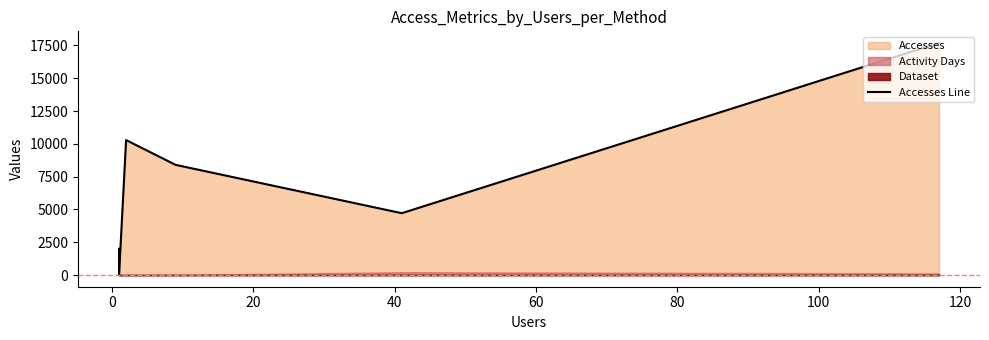

What is the value of the 5th point from the left?

4717